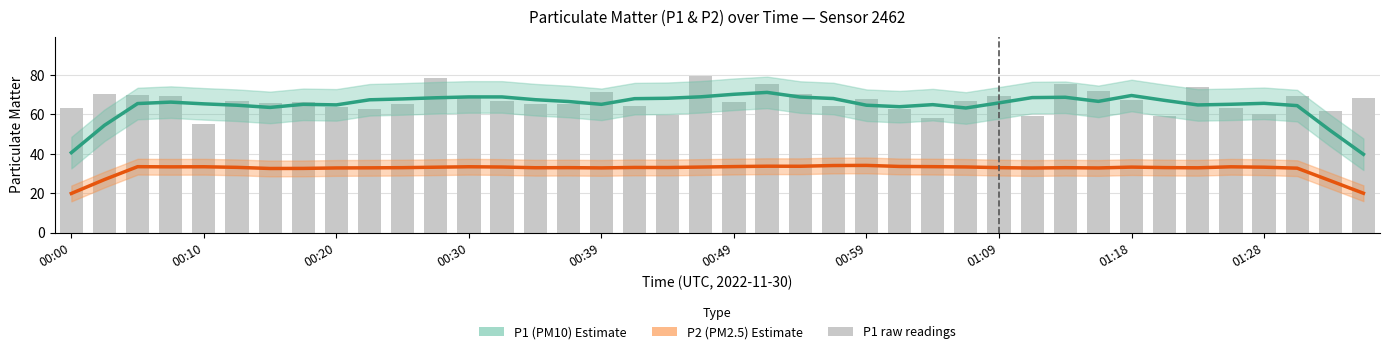

How many data points in P2 (PM2.5) Estimate are above 33?

24